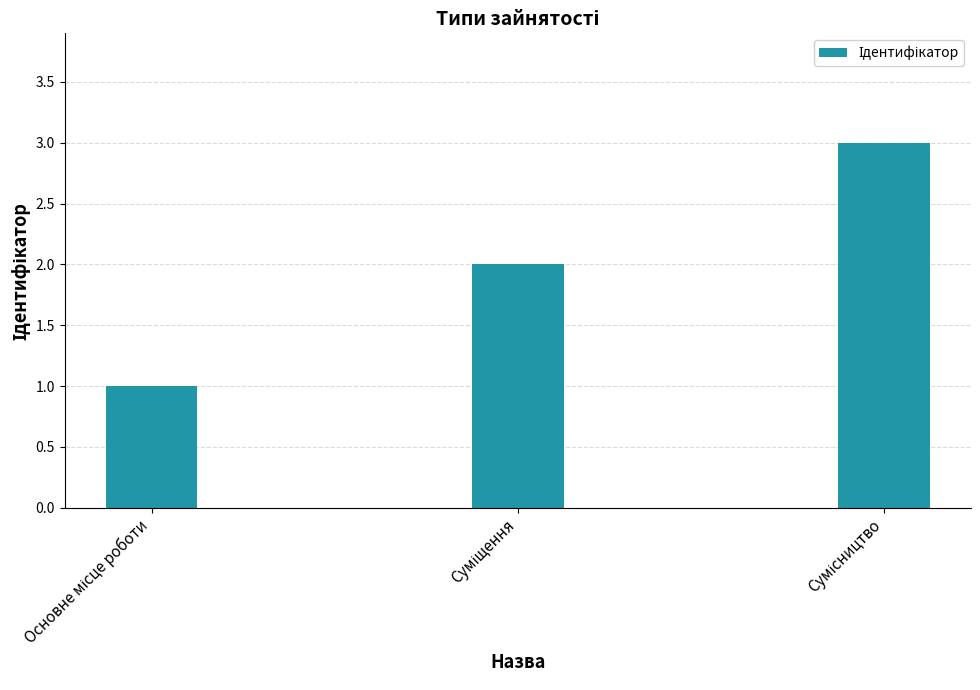

What is the sum of all values?

6